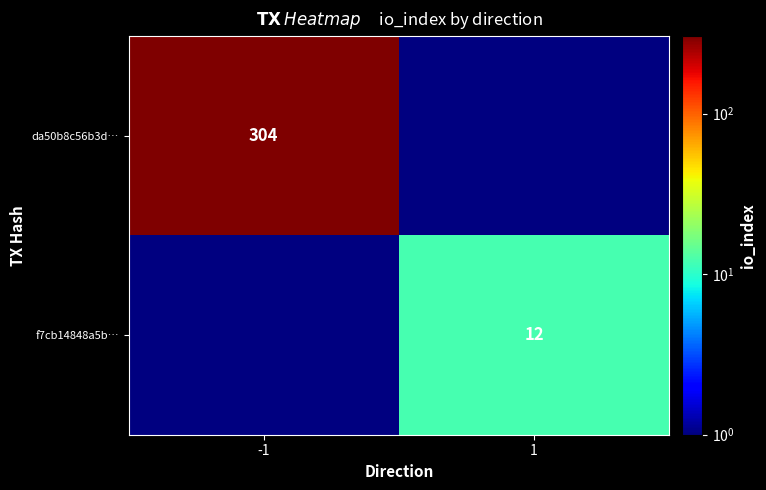

Is it true that da50b8c56b3d… equals 506 at -1?

False